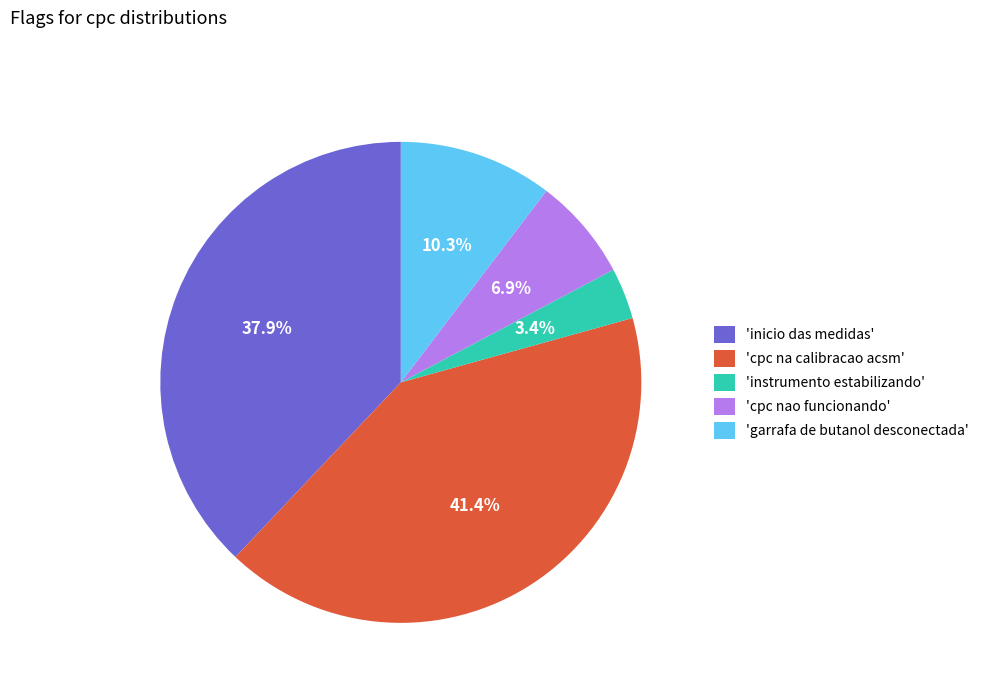

Which has a higher value, 'instrumento estabilizando' or 'inicio das medidas'?

'inicio das medidas'